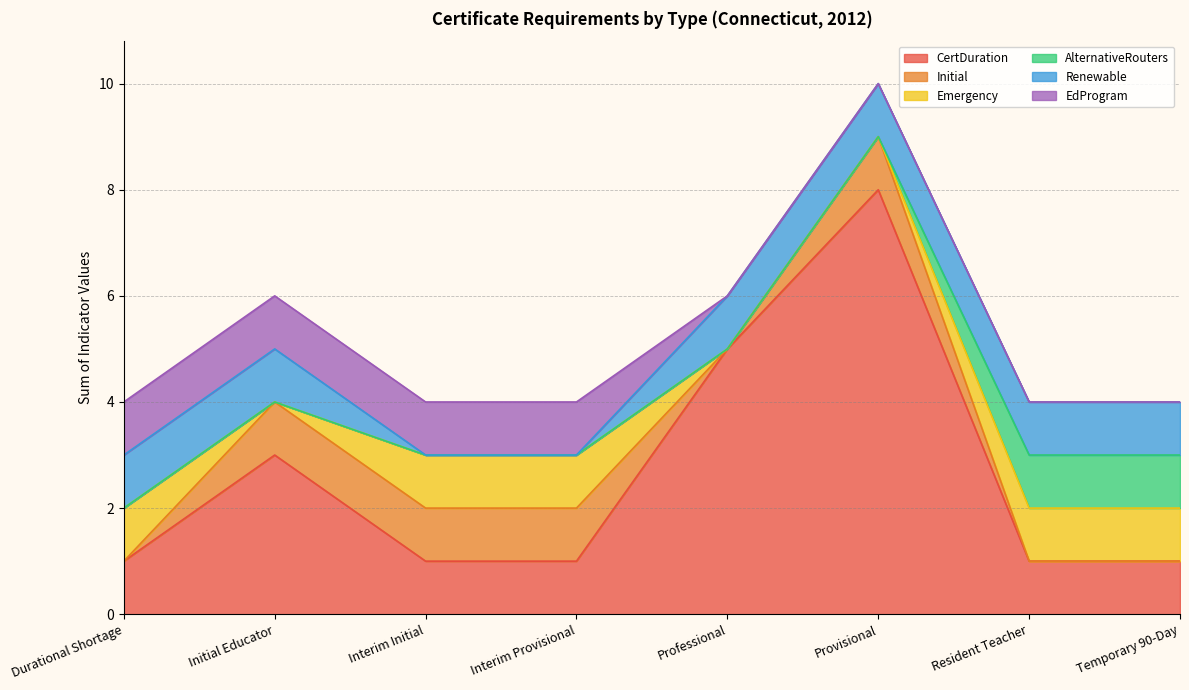

Reading left to right, list all the values displayed in this chart.

CertDuration: Durational Shortage=1	Initial Educator=3	Interim Initial=1	Interim Provisional=1	Professional=5	Provisional=8	Resident Teacher=1	Temporary 90-Day=1
Initial: Durational Shortage=0	Initial Educator=1	Interim Initial=1	Interim Provisional=1	Professional=0	Provisional=1	Resident Teacher=0	Temporary 90-Day=0
Emergency: Durational Shortage=1	Initial Educator=0	Interim Initial=1	Interim Provisional=1	Professional=0	Provisional=0	Resident Teacher=1	Temporary 90-Day=1
AlternativeRouters: Durational Shortage=0	Initial Educator=0	Interim Initial=0	Interim Provisional=0	Professional=0	Provisional=0	Resident Teacher=1	Temporary 90-Day=1
Renewable: Durational Shortage=1	Initial Educator=1	Interim Initial=0	Interim Provisional=0	Professional=1	Provisional=1	Resident Teacher=1	Temporary 90-Day=1
EdProgram: Durational Shortage=1	Initial Educator=1	Interim Initial=1	Interim Provisional=1	Professional=0	Provisional=0	Resident Teacher=0	Temporary 90-Day=0